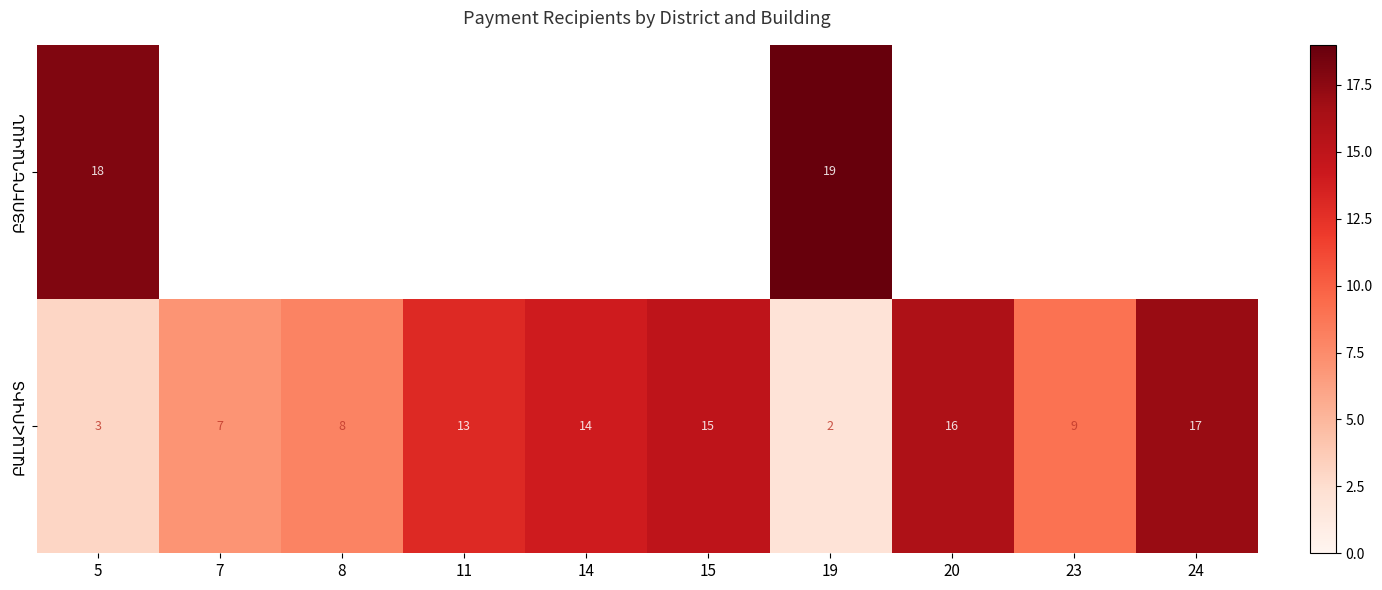

What is the total value across all series at 19?

21